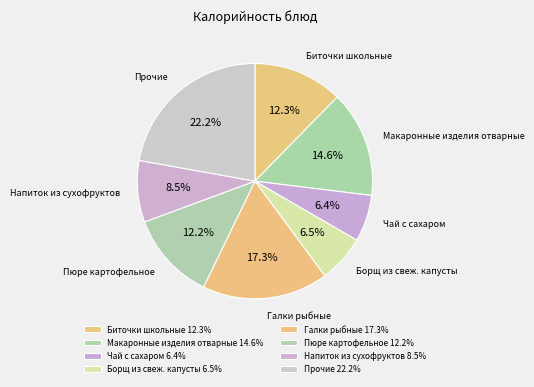

Which has a higher value, Галки рыбные or Биточки школьные?

Галки рыбные